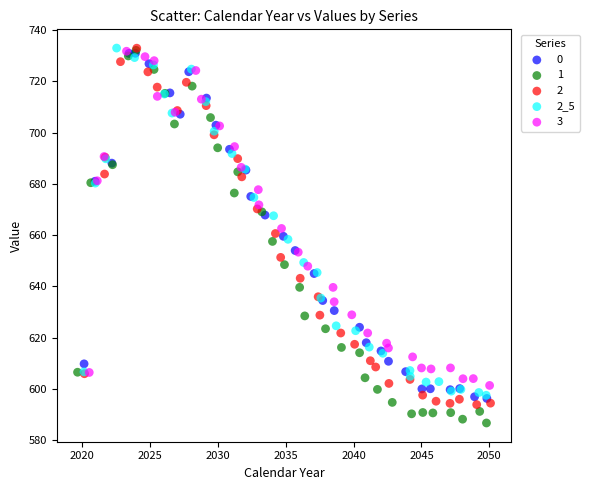

What are all the series names shown in the legend?

0, 1, 2, 2_5, 3